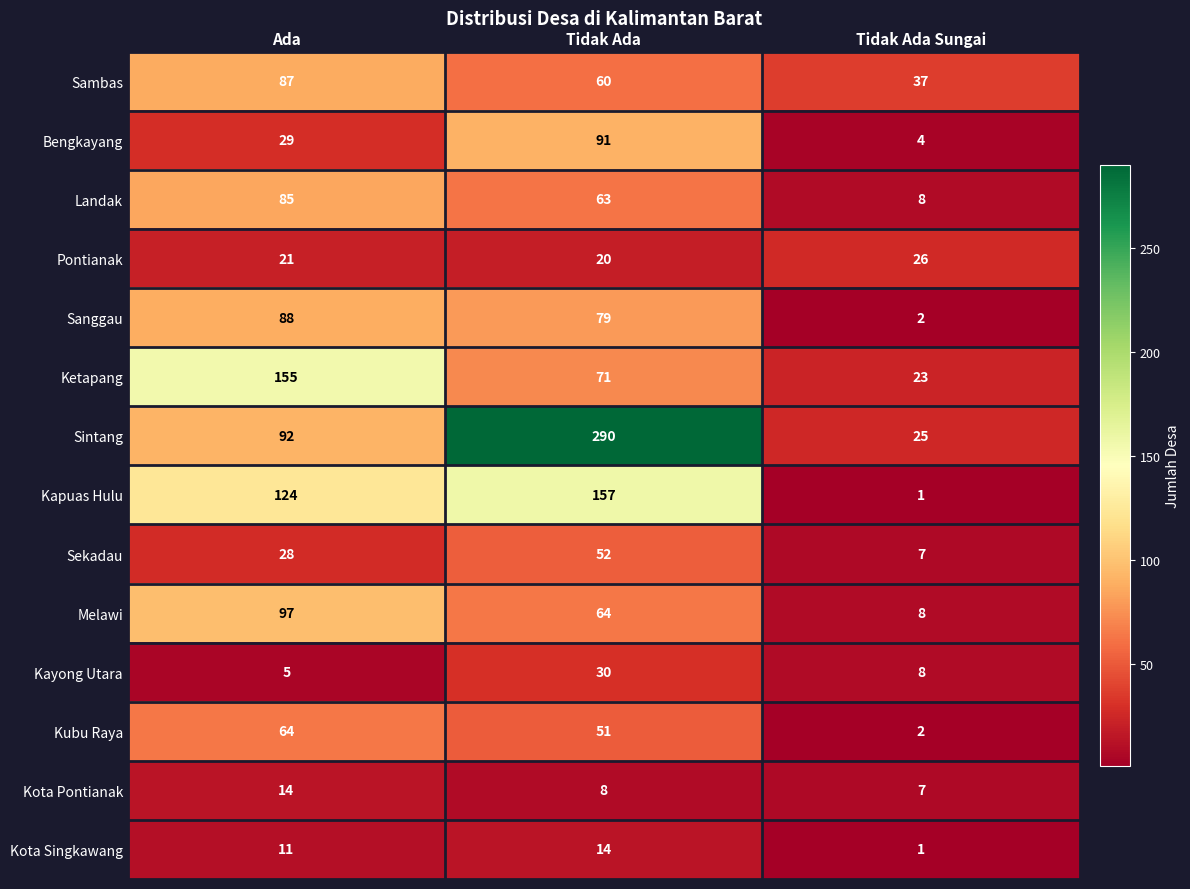

At which category is the sum across all series the highest?

Tidak Ada